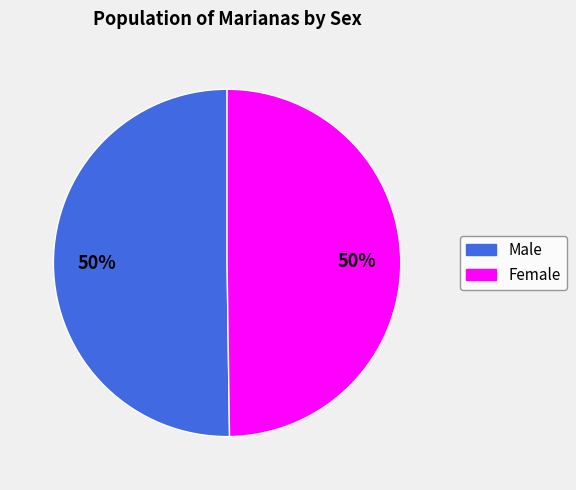

Approximately how many times larger is the value at Female compared to Male?

1.0